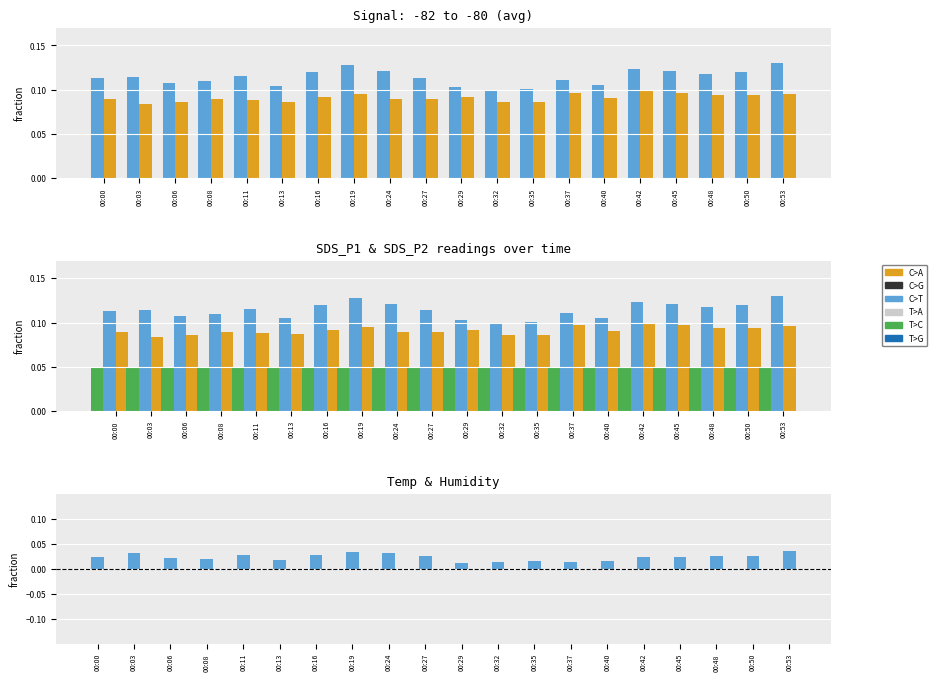

How many groups of bars are there?

20